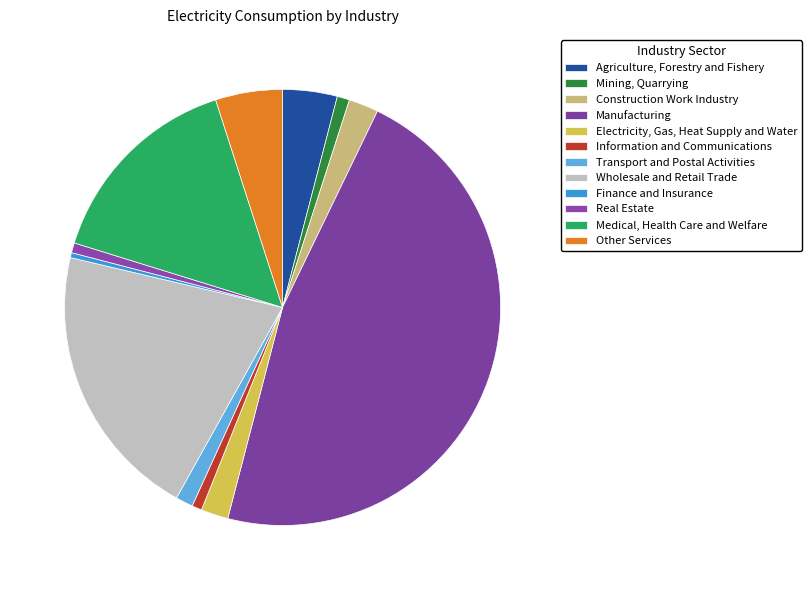

To the nearest percent, what is the average slice percentage?

8%